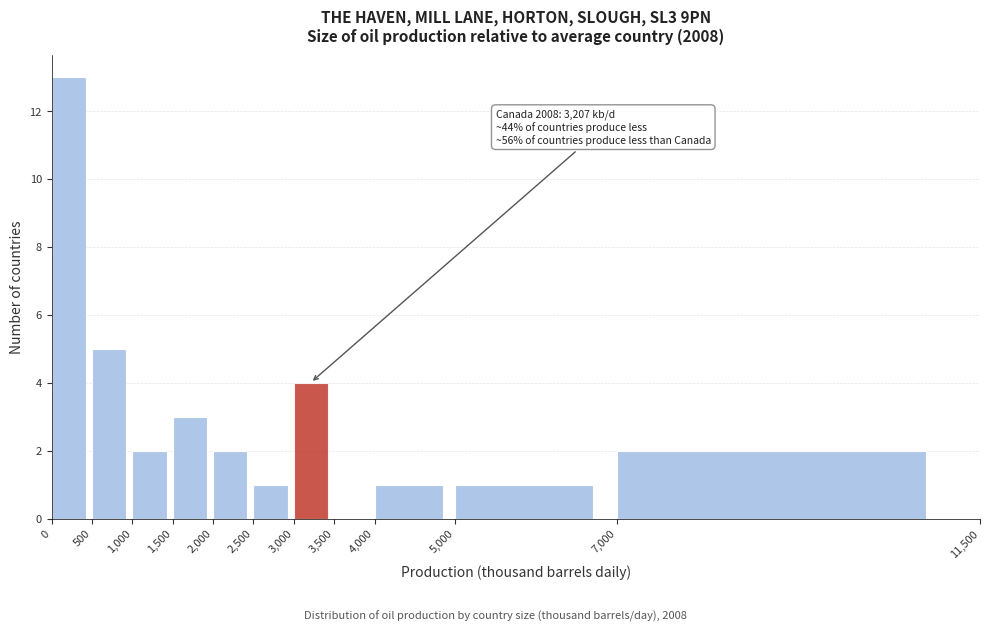

Which range on the x-axis has the tallest bar?

0 to 500